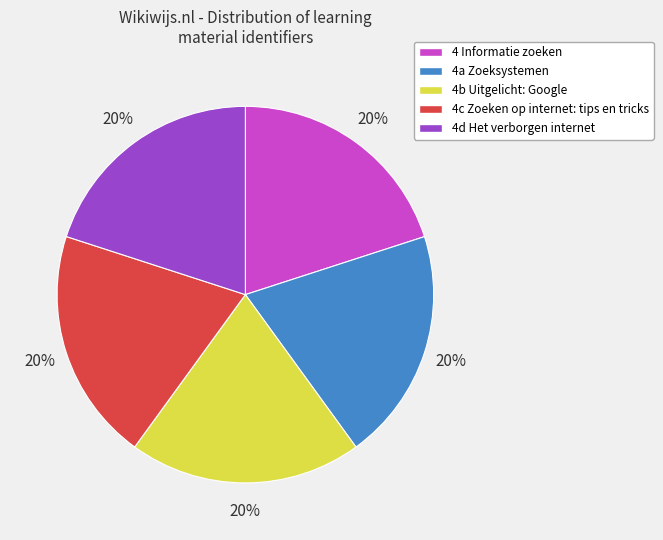

Combined, do 4c Zoeken op internet: tips en tricks and 4a Zoeksystemen account for over 50%?

No